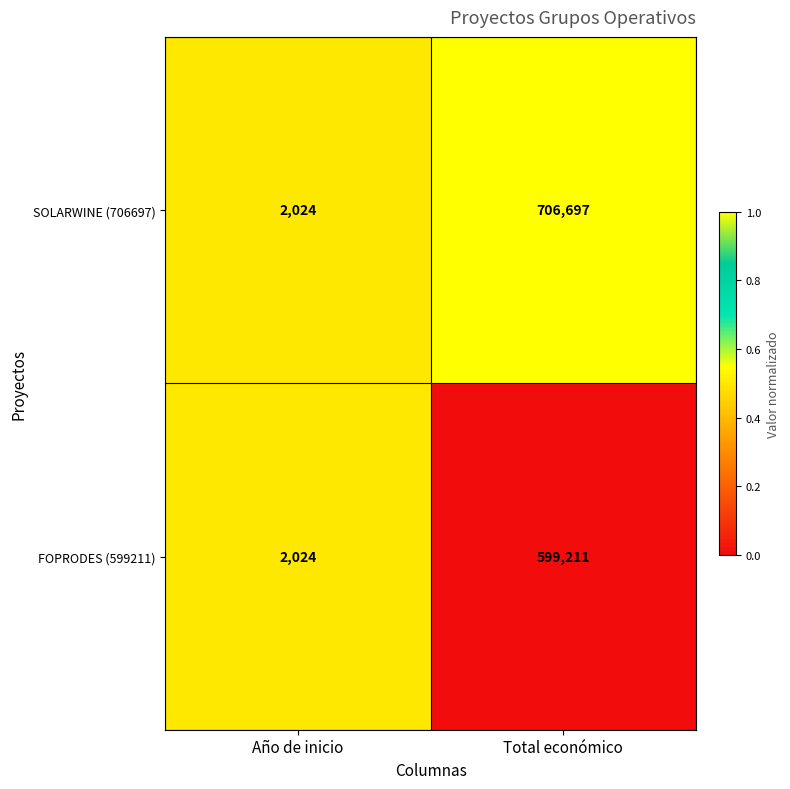

Which category has the lowest value in the FOPRODES (599211) series?

Año de inicio